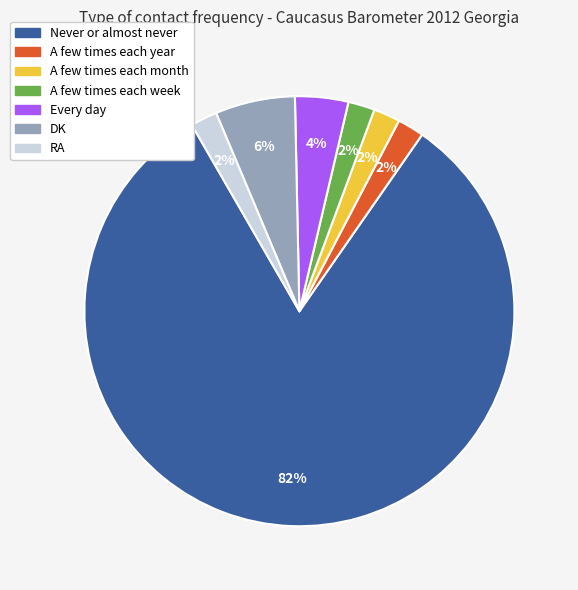

To the nearest percent, what is the combined percentage of DK and A few times each week?

8%